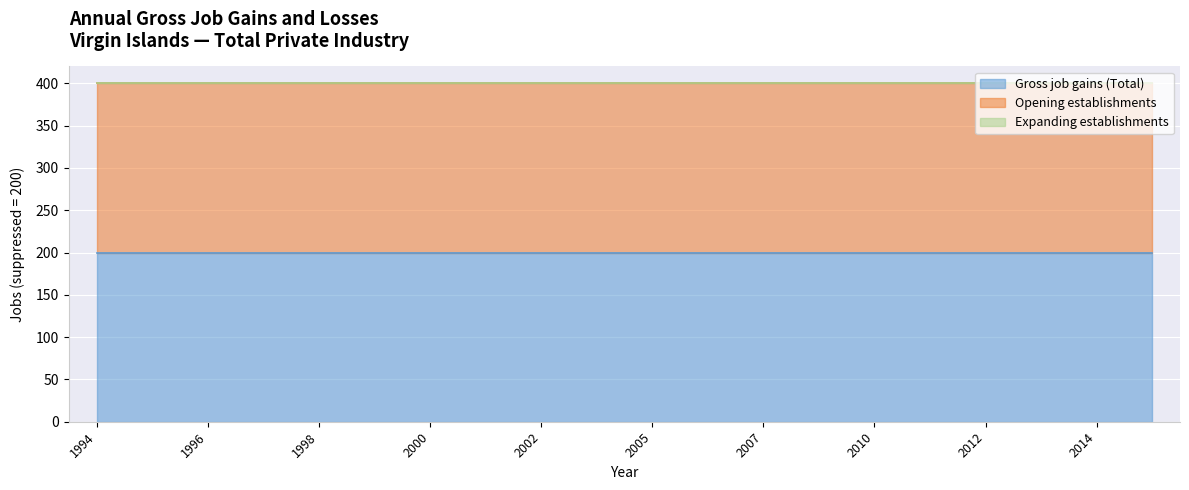

Which series has the largest range (max minus min)?

Gross job gains (Total)